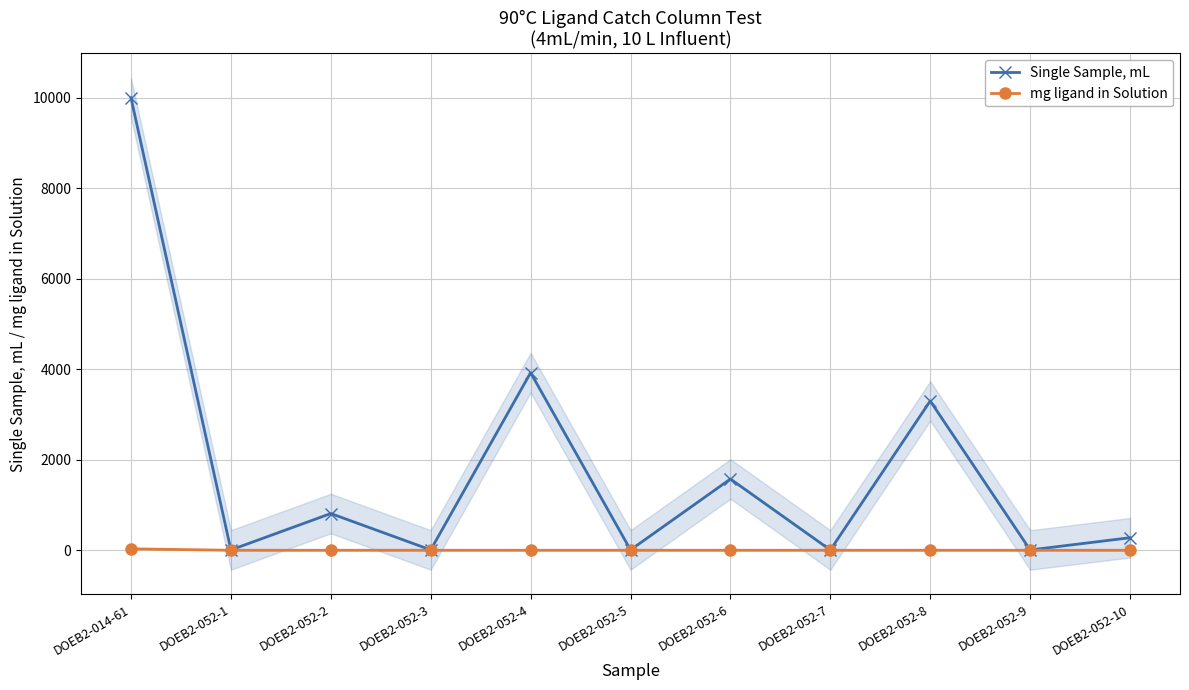

What is the label of the 9th point from the right?

DOEB2-052-2